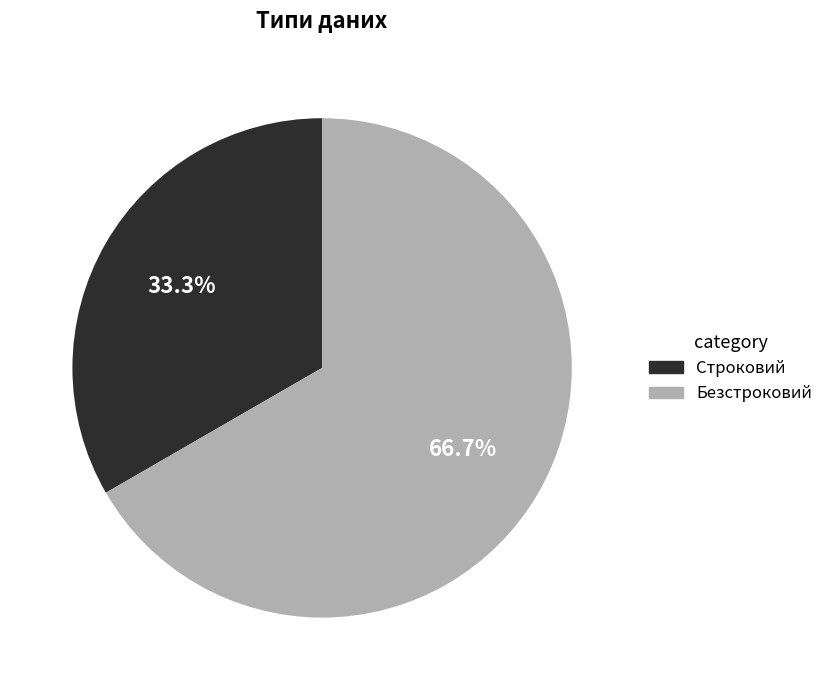

To the nearest percent, what is the difference between the largest and smallest slice percentages?

33%